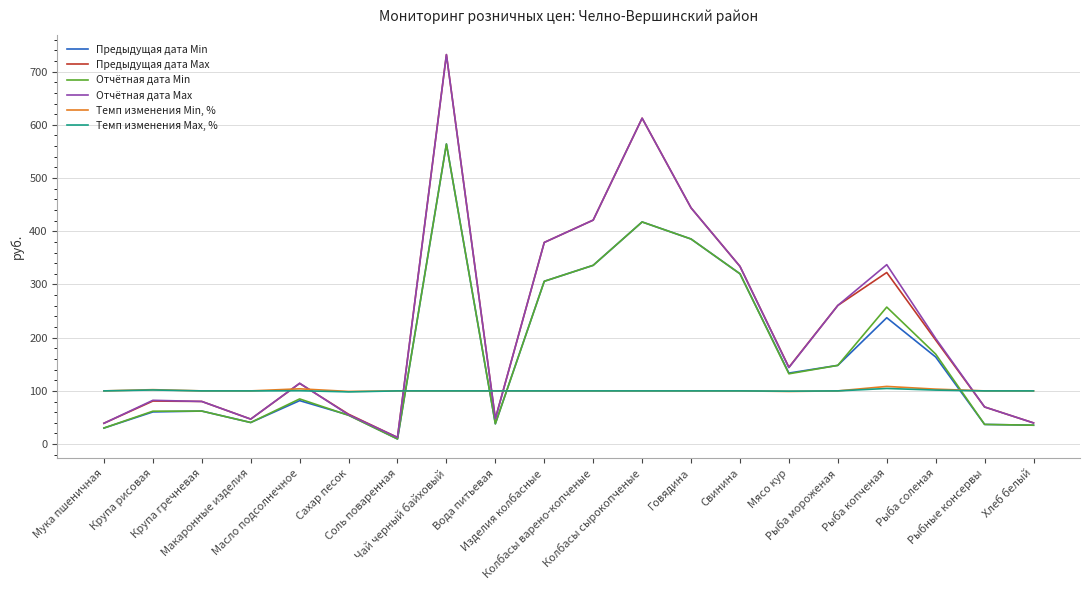

What is the maximum value shown in the chart?

732.0